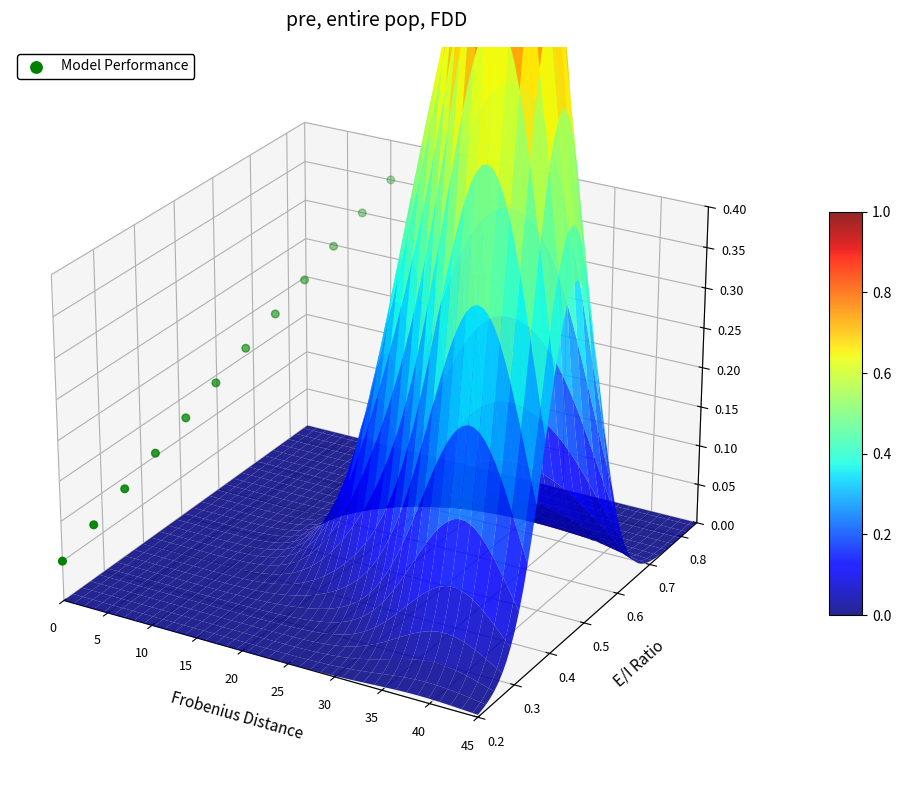

True or false: the data shows -0.0 at 15.

False